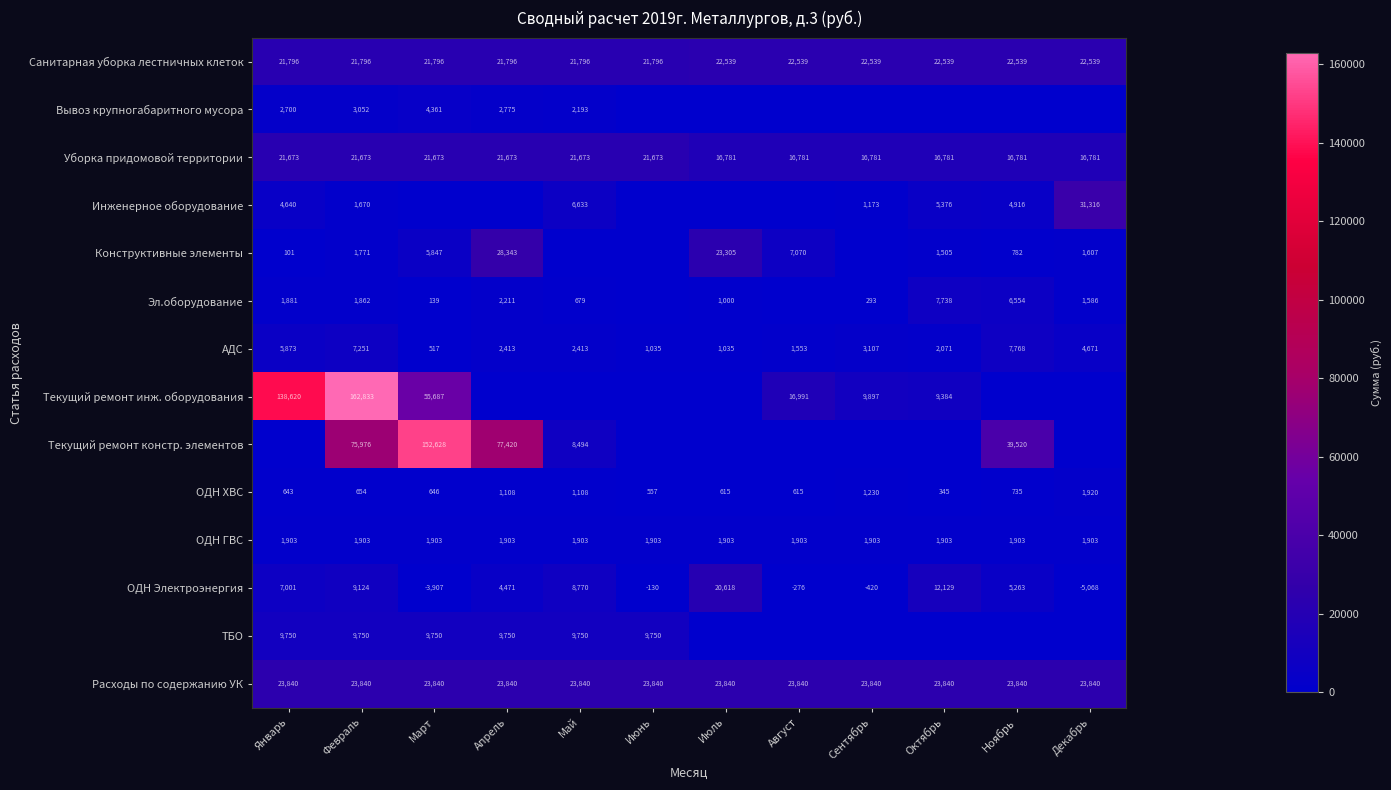

What is the sum of the Конструктивные элементы values at Март and Декабрь?

7454